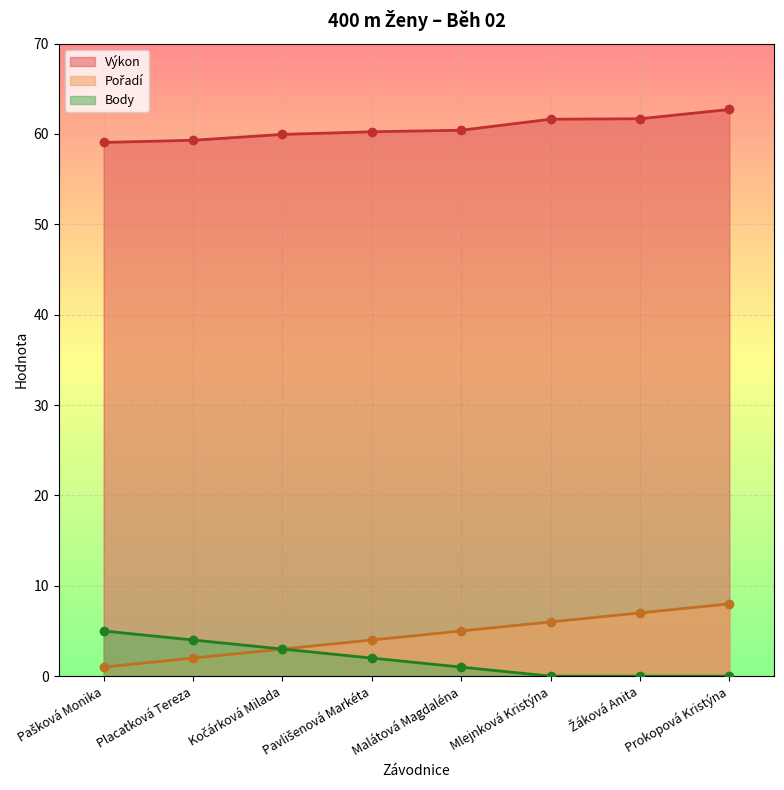

Where is Výkon nearest to the value 60?

Kočárková Milada